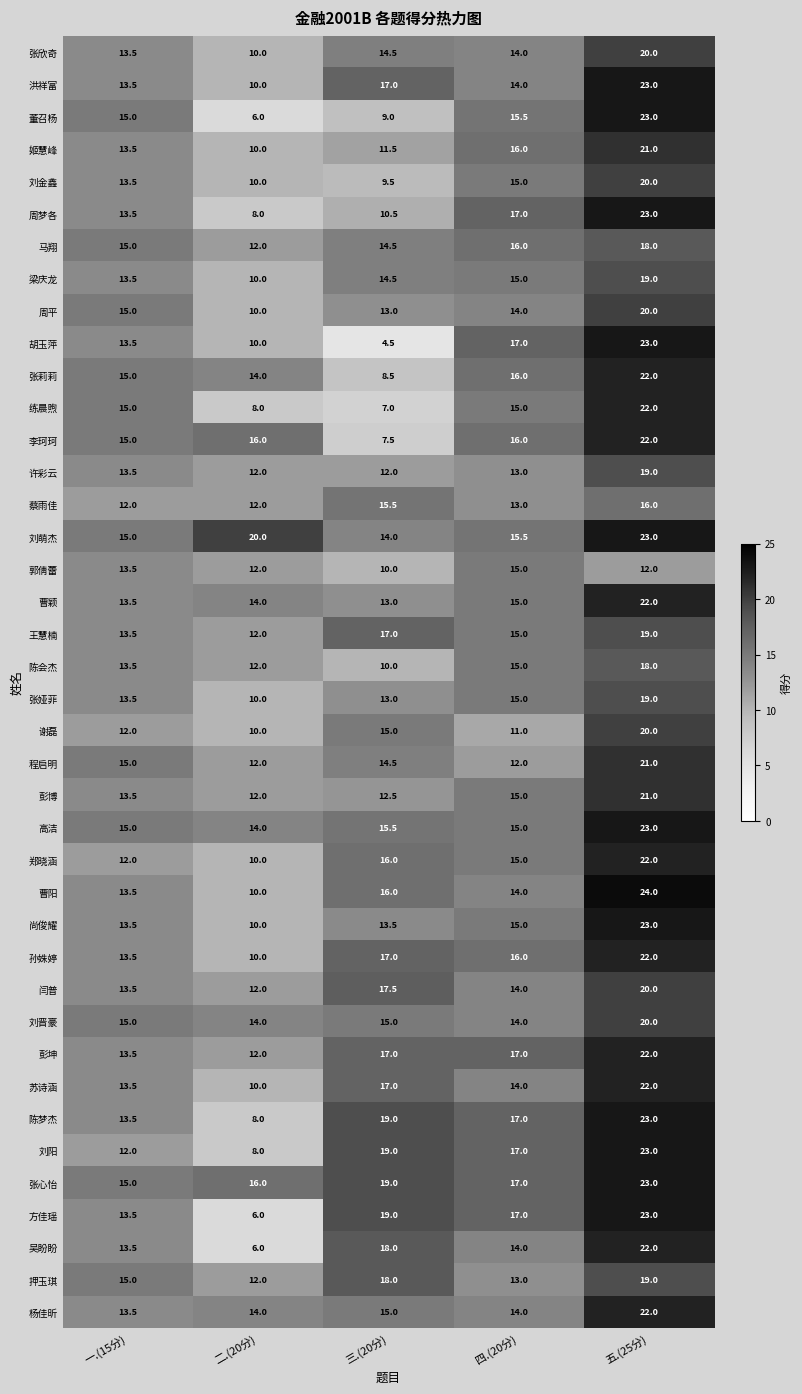

How many series are shown in this chart?

40